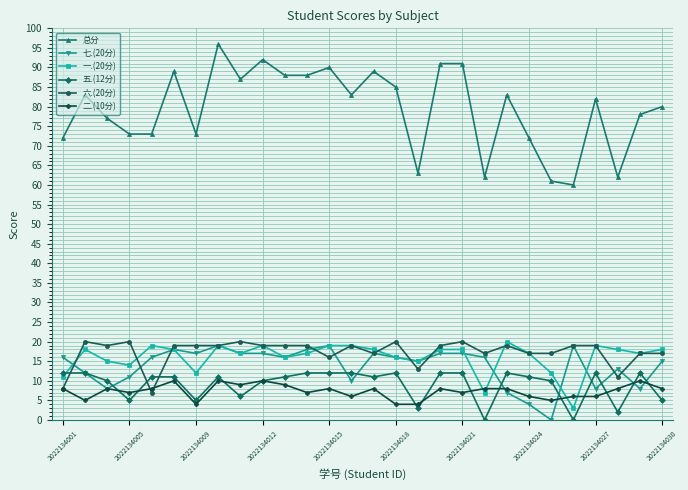

True or false: 一.(20分) has more than 2 points higher than both neighbors.

True